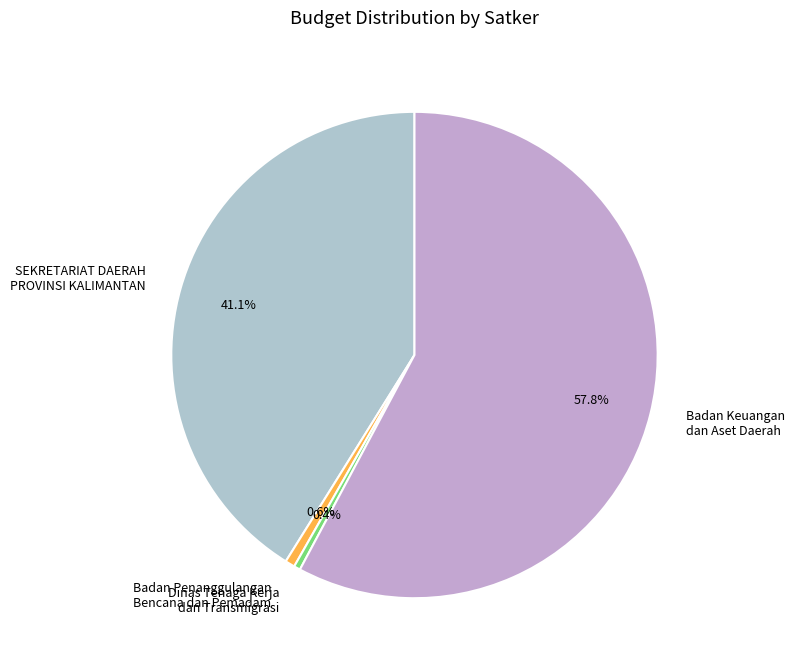

How much of the chart is everything except SEKRETARIAT DAERAH PROVINSI KALIMANTAN?

58.9%